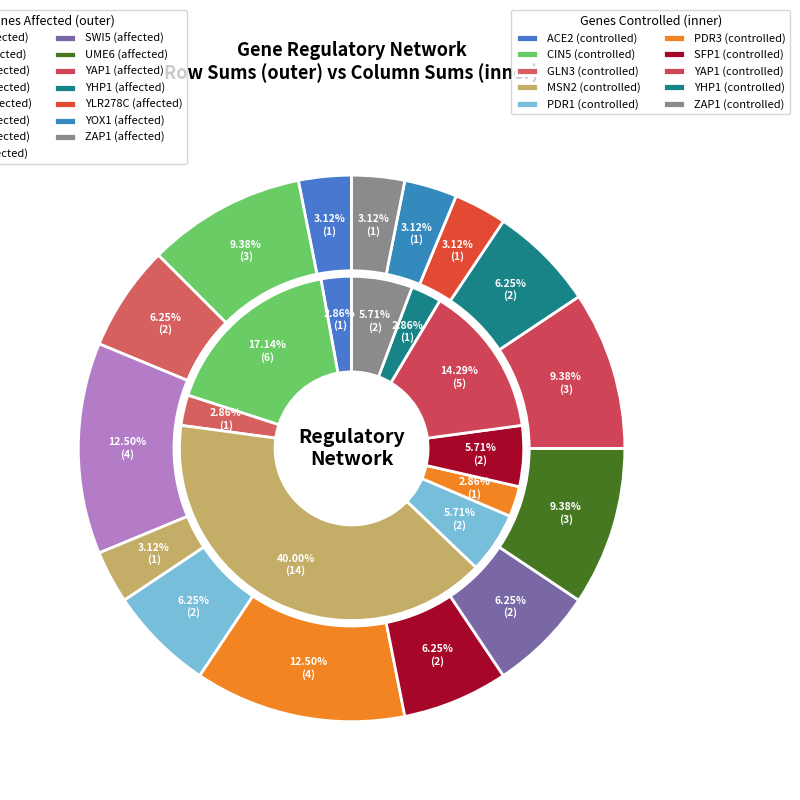

Is there any slice that represents more than half of the pie?

No